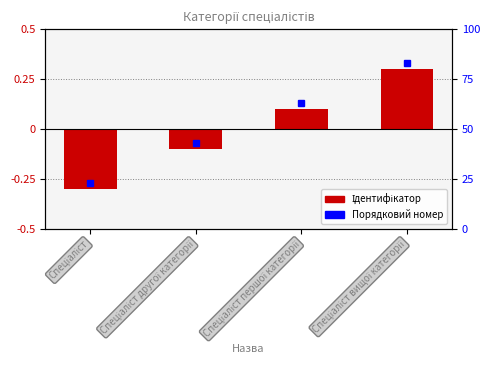

What is the greatest value displayed?

0.3